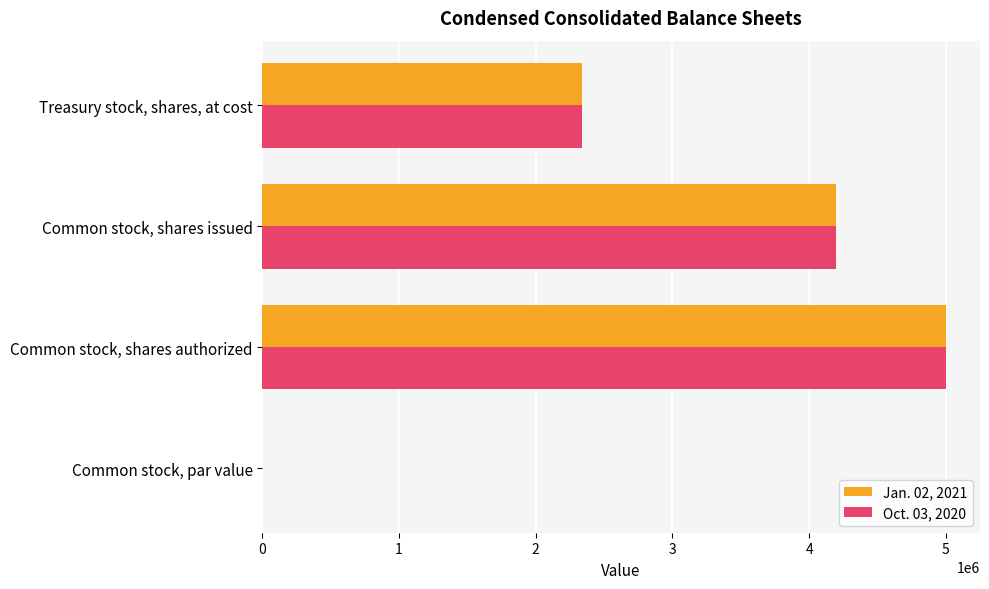

The Oct. 03, 2020 series shows 5000000.0 at Common stock, shares authorized. True or false?

True